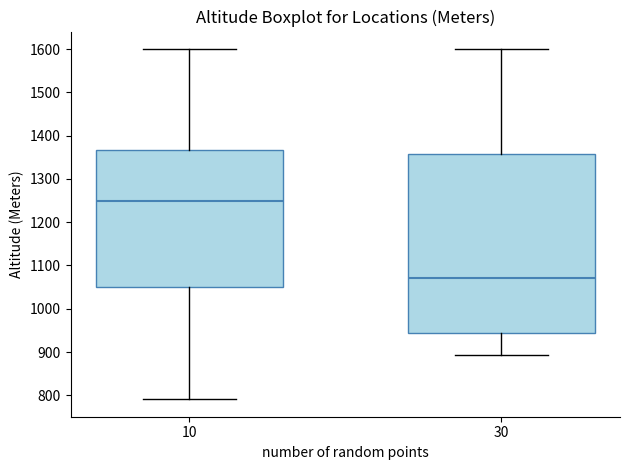

Reading left to right, transcribe this box plot: for each box, give where its median line is, the range the box spans, and where its two whiskers end, as read against the y-axis. The values are not printed on the chart, so give them approximately, as read against the axis.

10: median 1250, box 1050 to 1370, whiskers 790 to 1600
30: median 1070, box 940 to 1360, whiskers 890 to 1600